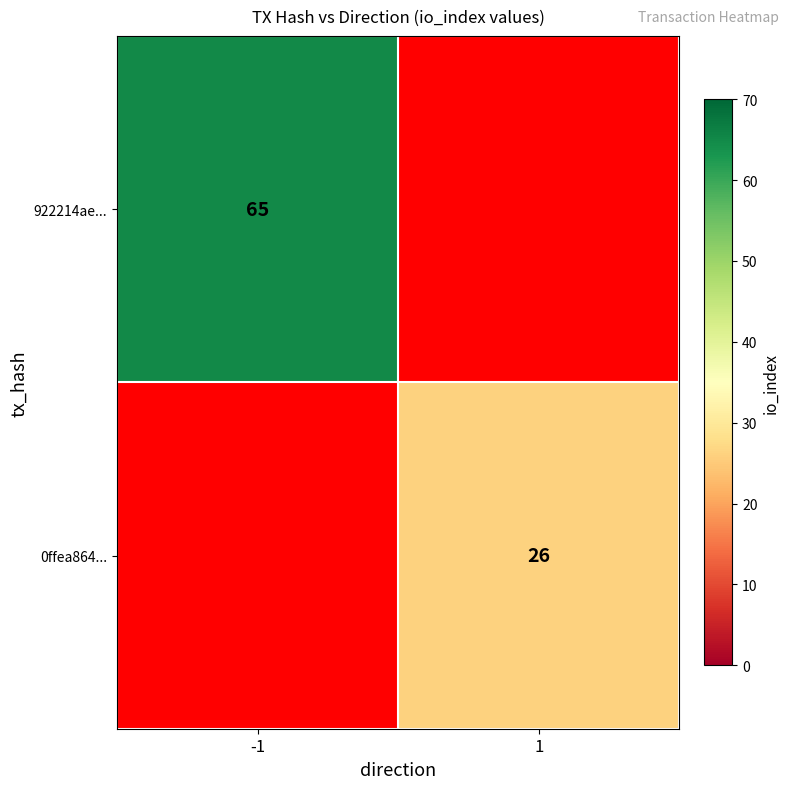

The value of 0ffea864... at 1 is 26. True or false?

True